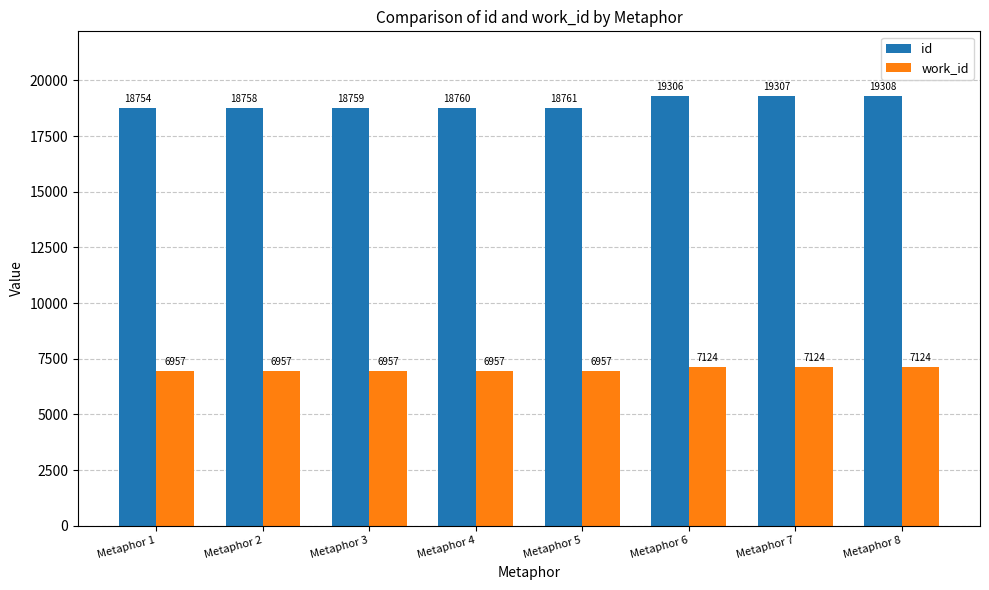

At which label is id closest to 19031?

Metaphor 5